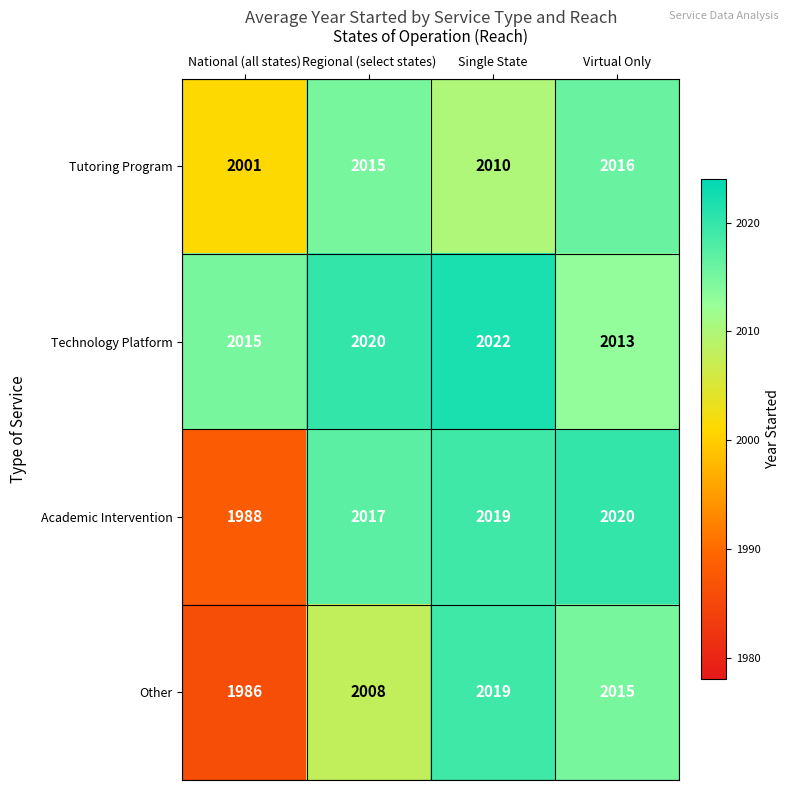

Reading left to right, transcribe all the data shown in this chart.

Tutoring Program: 2001	2015	2010	2016
Technology Platform: 2015	2020	2022	2013
Academic Intervention: 1988	2017	2019	2020
Other: 1986	2008	2019	2015